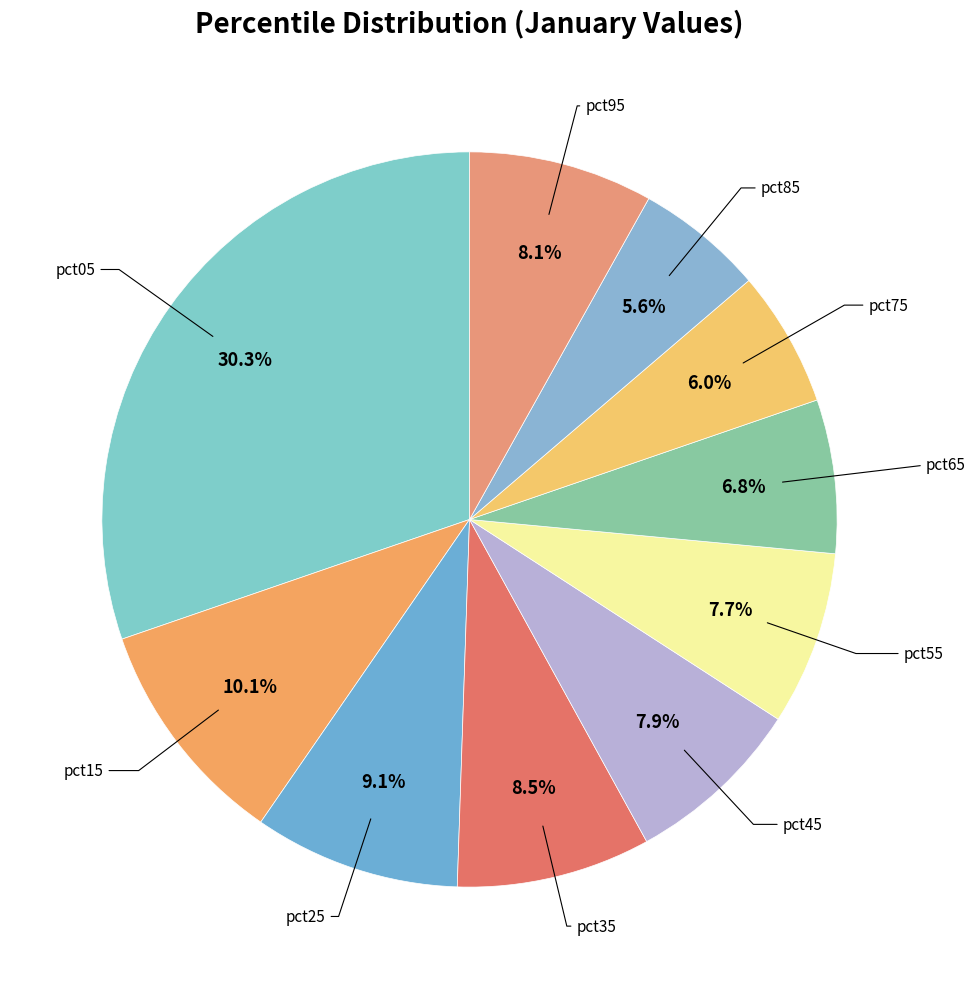

How many slices are in this pie chart?

10